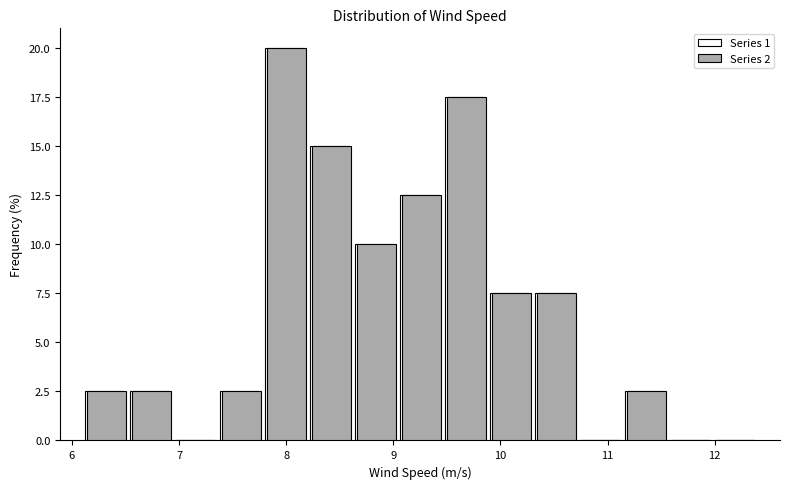

Reading left to right, list every range on the x-axis with the height of the bar of each series over it. Neither the bar edges nor the heights are printed on the chart, so give them approximately, as read against the axes.

6.10 to 6.52: Series 1=2.5	Series 2=2.5
6.52 to 6.94: Series 1=2.5	Series 2=2.5
6.94 to 7.36: Series 1=0	Series 2=0
7.36 to 7.78: Series 1=2.5	Series 2=2.5
7.78 to 8.20: Series 1=20.0	Series 2=20.0
8.20 to 8.62: Series 1=15.0	Series 2=15.0
8.62 to 9.04: Series 1=10.0	Series 2=10.0
9.04 to 9.46: Series 1=12.5	Series 2=12.5
9.46 to 9.88: Series 1=17.5	Series 2=17.5
9.88 to 10.30: Series 1=7.5	Series 2=7.5
10.30 to 10.72: Series 1=7.5	Series 2=7.5
10.72 to 11.14: Series 1=0	Series 2=0
11.14 to 11.56: Series 1=2.5	Series 2=2.5
11.56 to 11.98: Series 1=0	Series 2=0
11.98 to 12.40: Series 1=0	Series 2=0